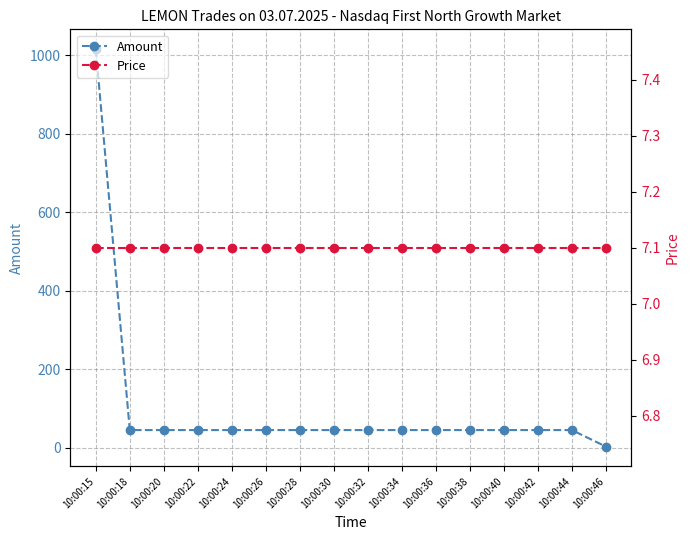

At which label is Price closest to 7?

10:00:15